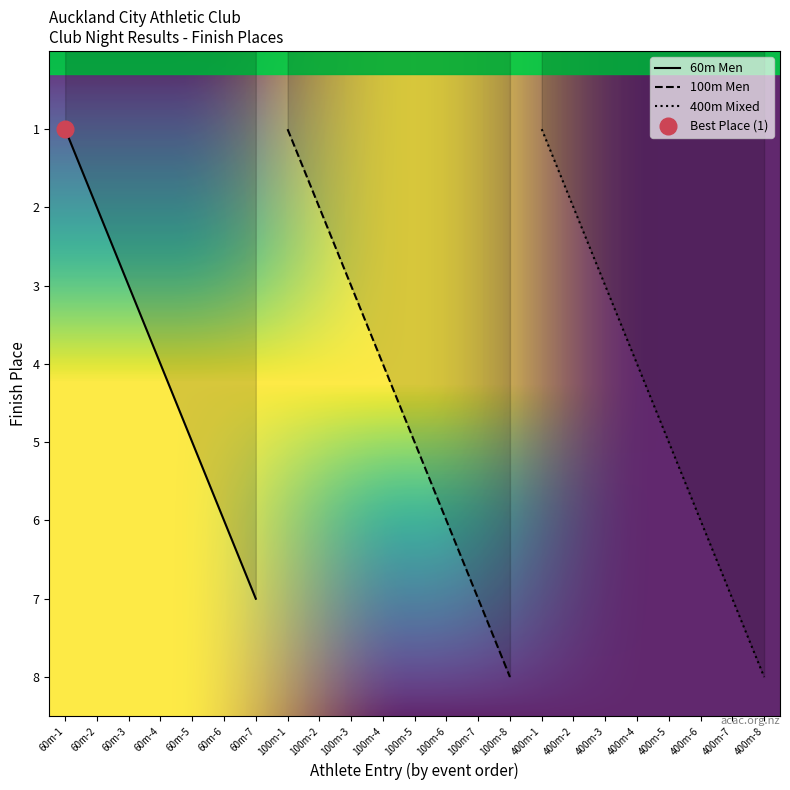

Reading right to left, transcribe all the data shown in this chart.

8	7	6	5	4	3	2	1	8	7	6	5	4	3	2	1	7	6	5	4	3	2	1